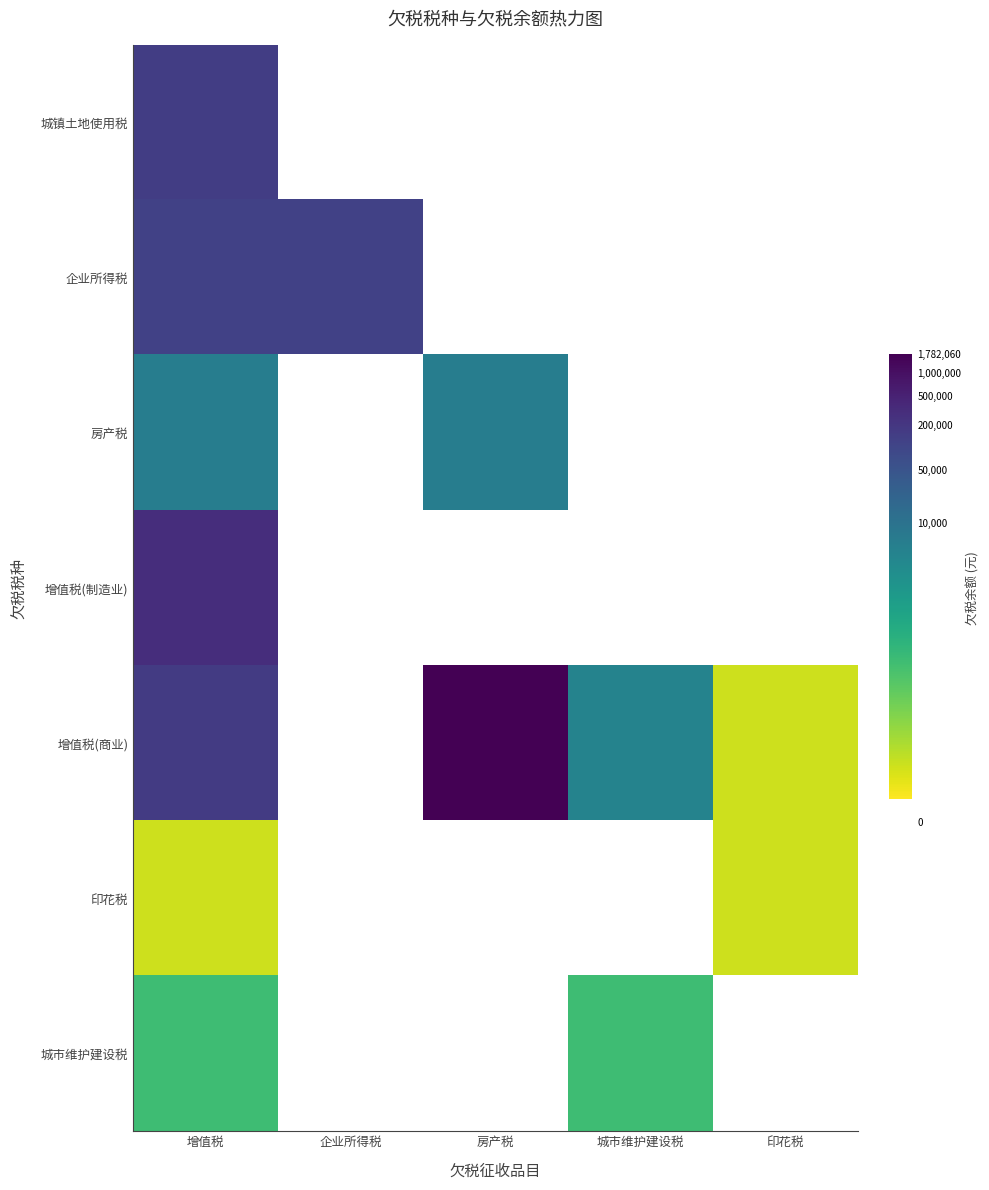

At which category is the sum across all series the highest?

增值税